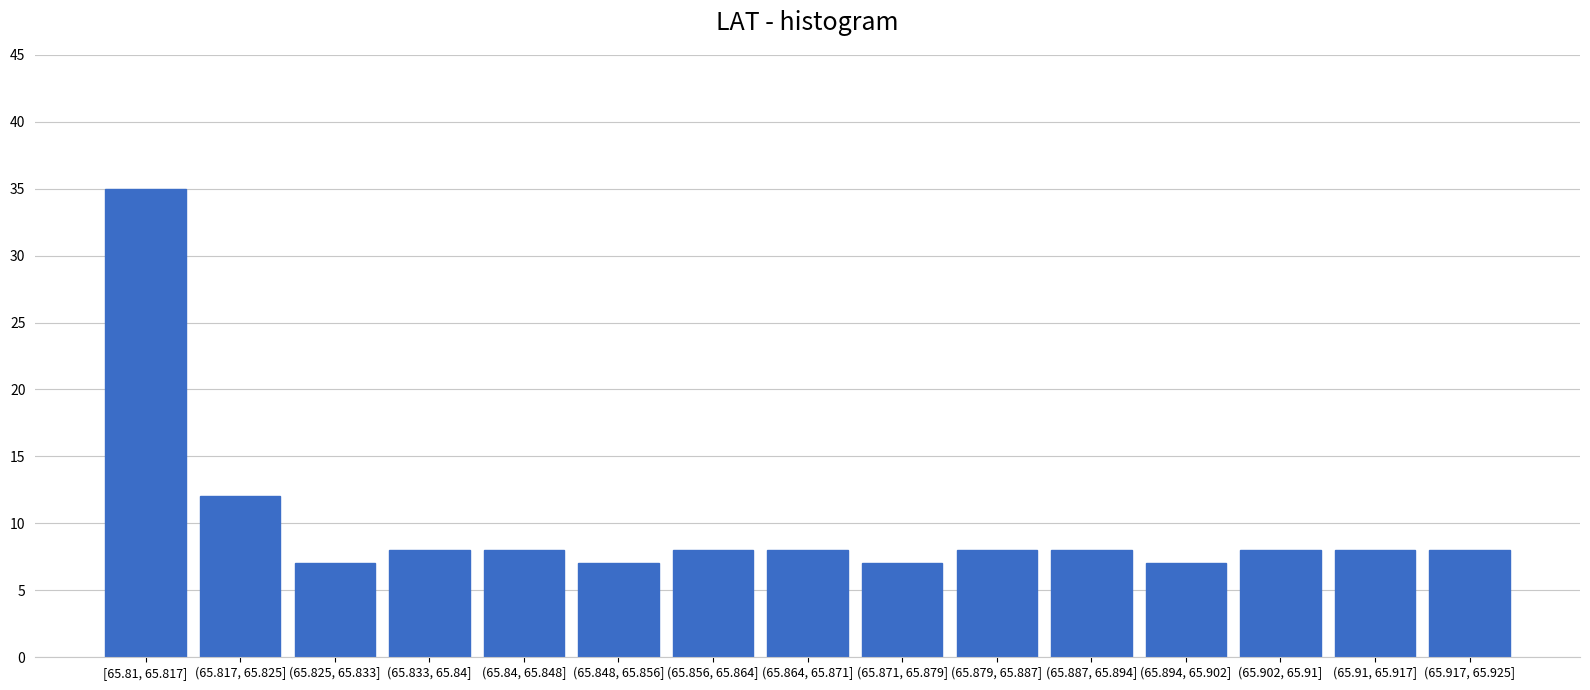

Reading left to right, extract all data points from this chart.

[65.81, 65.817]=35	(65.817, 65.825]=12	(65.825, 65.833]=7	(65.833, 65.84]=8	(65.84, 65.848]=8	(65.848, 65.856]=7	(65.856, 65.864]=8	(65.864, 65.871]=8	(65.871, 65.879]=7	(65.879, 65.887]=8	(65.887, 65.894]=8	(65.894, 65.902]=7	(65.902, 65.91]=8	(65.91, 65.917]=8	(65.917, 65.925]=8